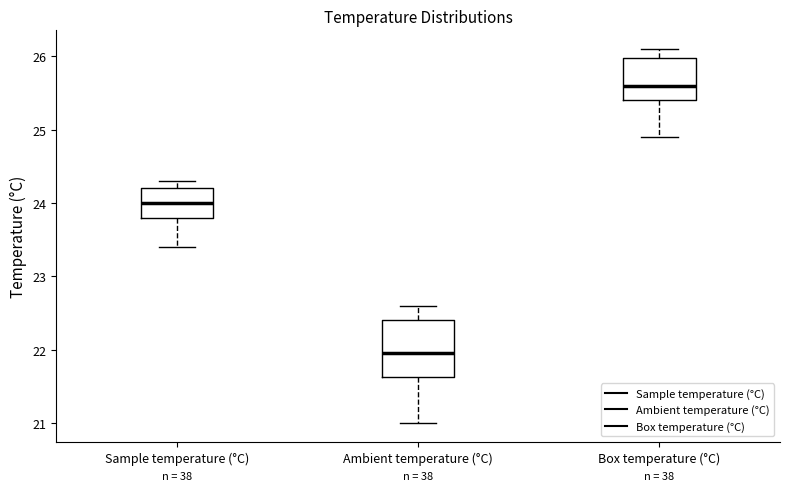

Comparing the boxes themselves (not the whiskers), which one is the tallest?

Ambient temperature (°C)